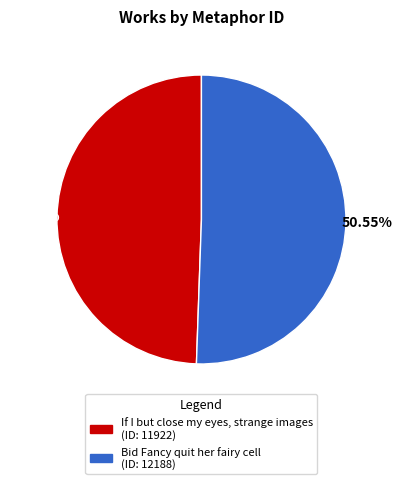

To the nearest percent, what is the average slice percentage?

50%